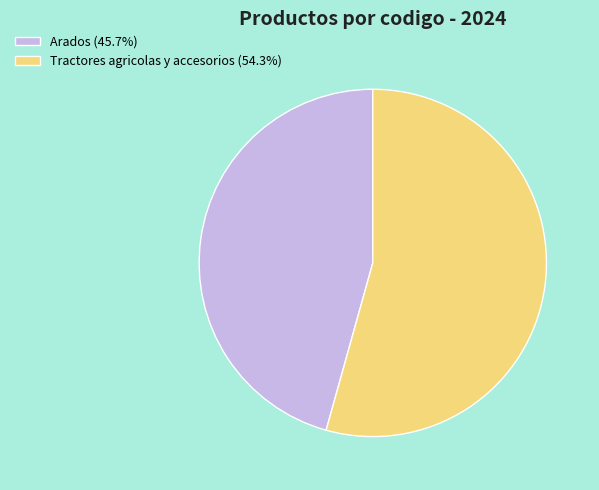

Between Tractores agricolas y accesorios and Arados, which is larger?

Tractores agricolas y accesorios